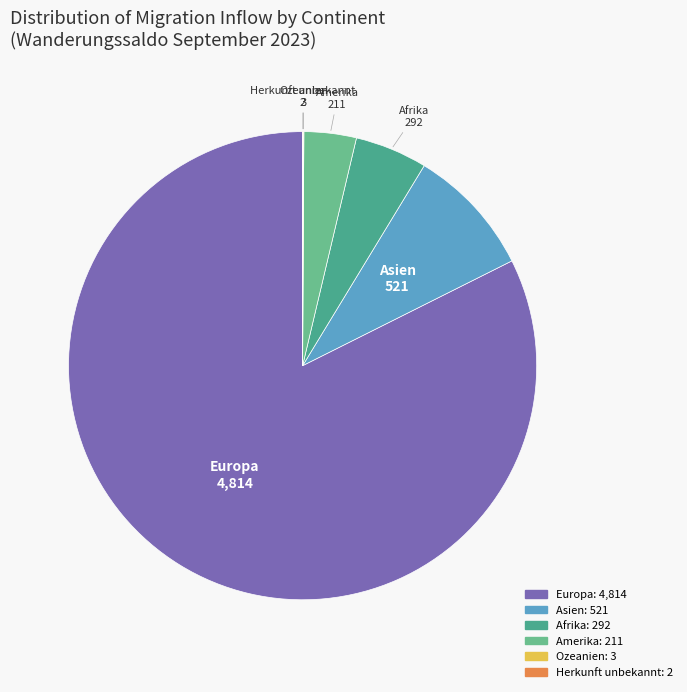

Does any single category account for the majority?

Yes